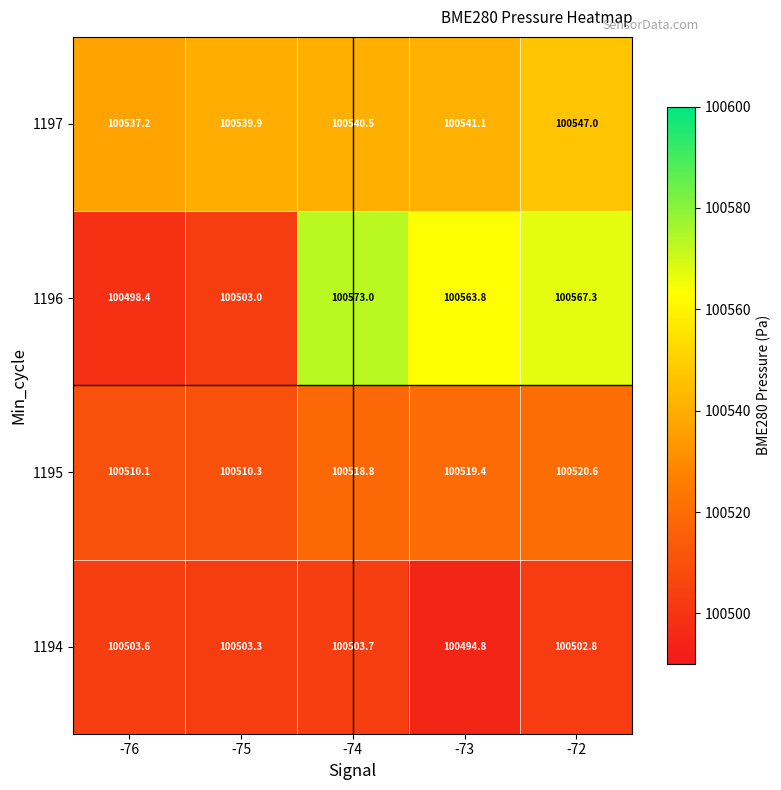

What is the greatest value displayed?

100573.0